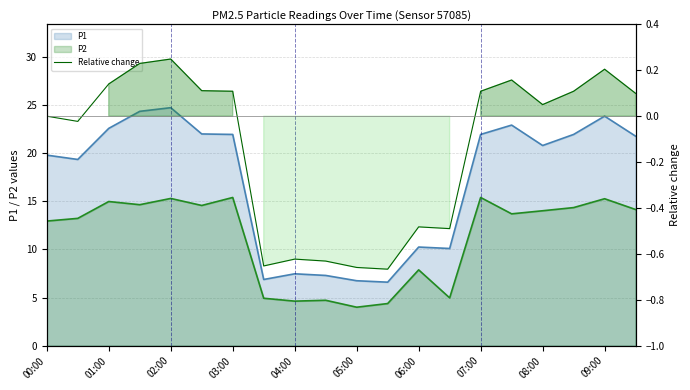

What are all the series names shown in the legend?

P1 line, P2 line, Relative change